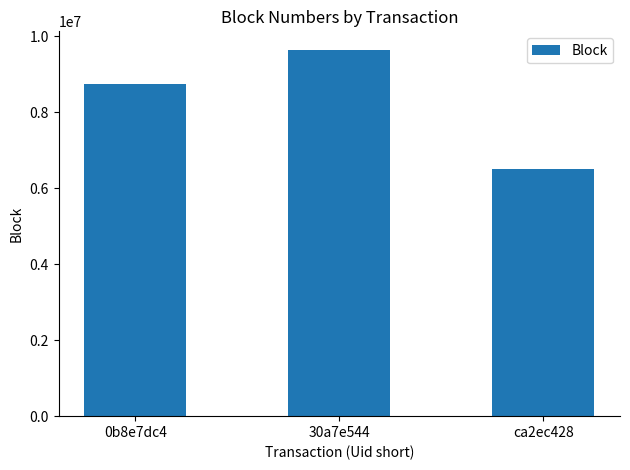

Rank the categories by value from lowest to highest.

ca2ec428, 0b8e7dc4, 30a7e544